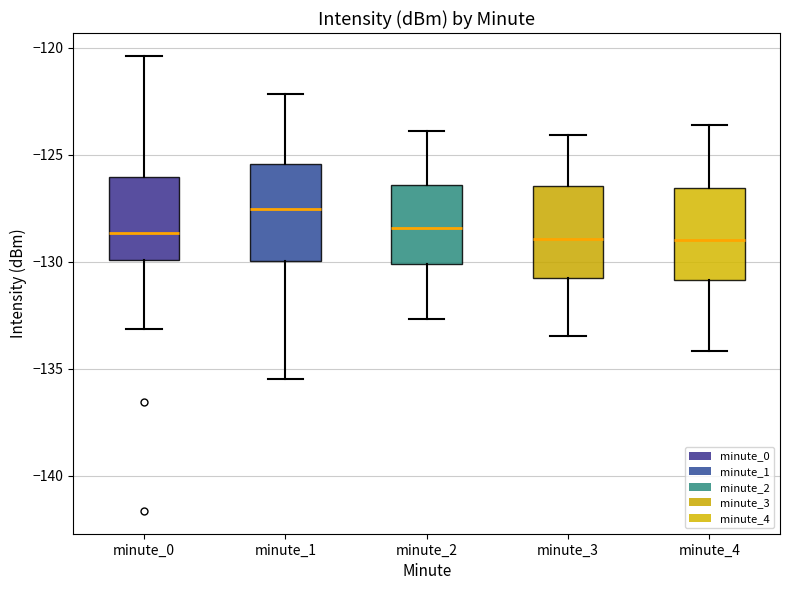

Reading left to right, read every box against the y-axis: the position of its median line, the range the box covers, and the ends of its whiskers. The values are not printed on the chart, so give them approximately, as read against the axis.

minute_0: median -128.5, box -130.0 to -126.0, whiskers -133.0 to -120.5
minute_1: median -127.5, box -130.0 to -125.5, whiskers -135.5 to -122.0
minute_2: median -128.5, box -130.0 to -126.5, whiskers -132.5 to -124.0
minute_3: median -129.0, box -130.5 to -126.5, whiskers -133.5 to -124.0
minute_4: median -129.0, box -131.0 to -126.5, whiskers -134.0 to -123.5